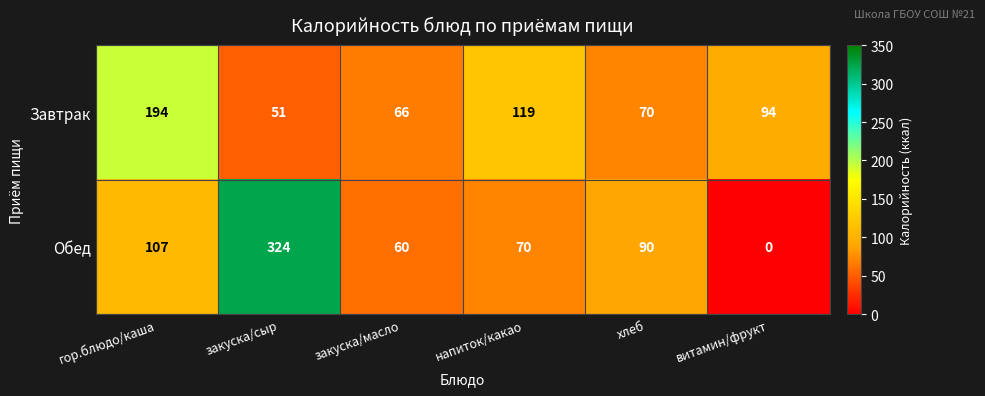

Which series has the largest total across all categories?

Обед